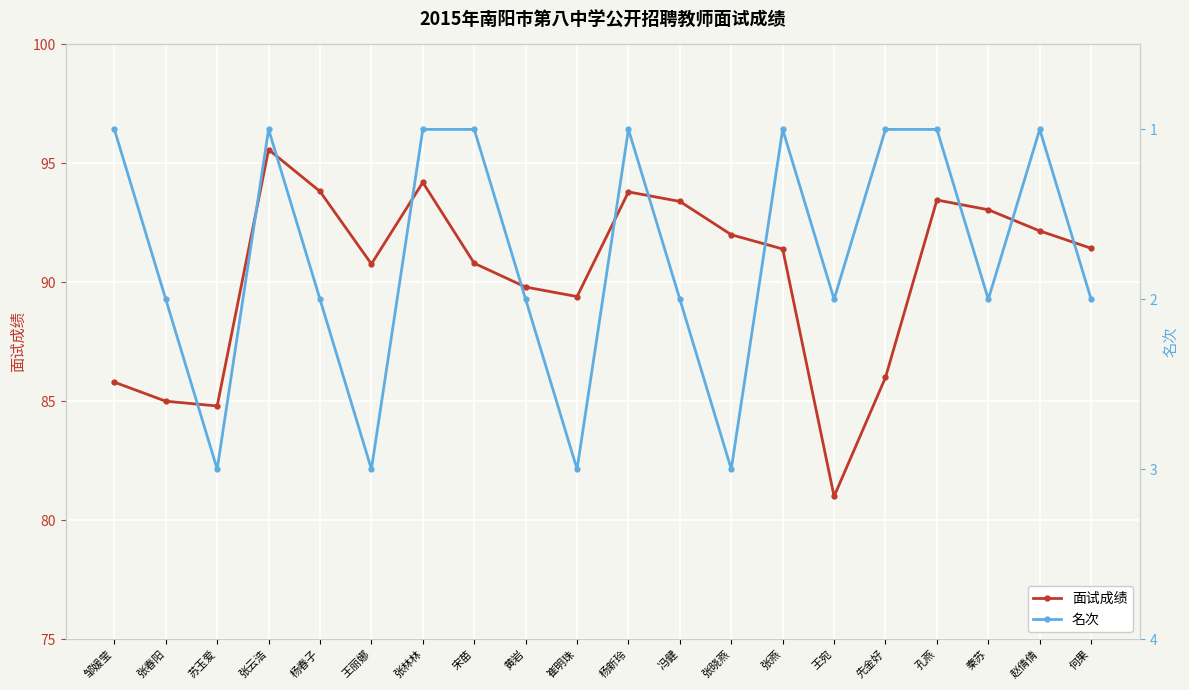

The 面试成绩 series shows 93.5 at 孔燕. True or false?

True